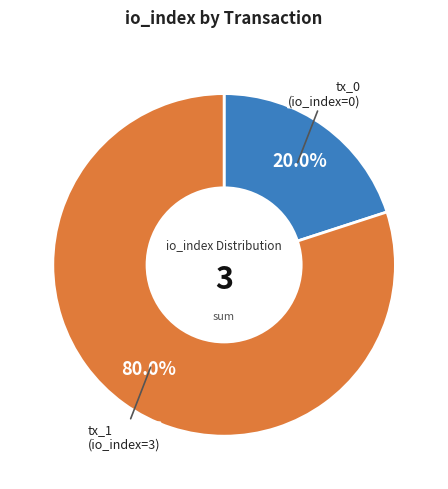

Combined, do tx_0 and tx_1 account for over 50%?

Yes